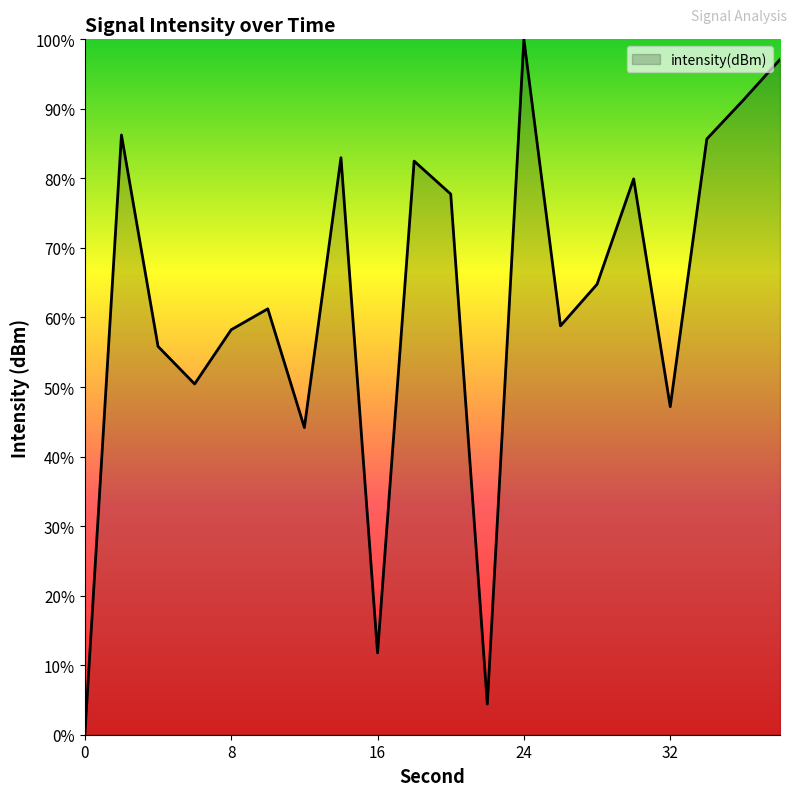

How many lines are shown in the chart?

1